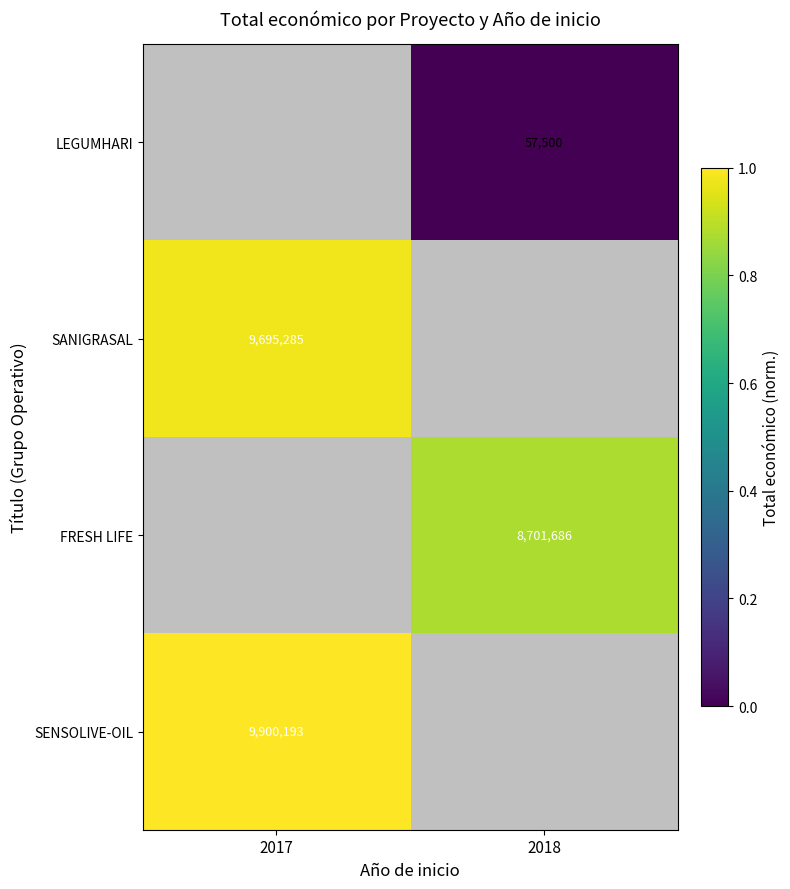

Is it true that SENSOLIVE-OIL equals 9900193 at 2017?

True